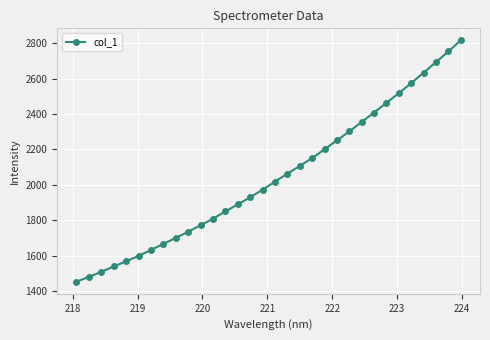

What is the difference between the maximum and second lowest values?

1335.9